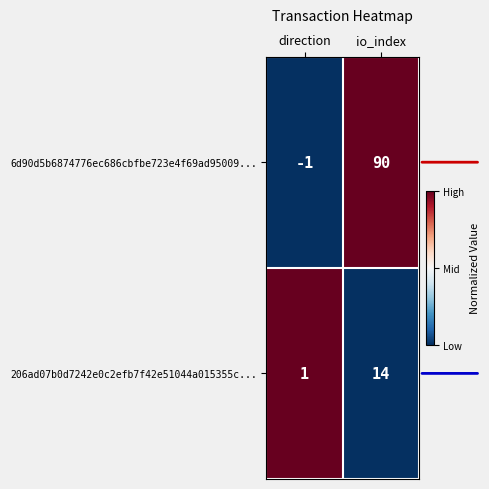

Count the number of data series in this chart.

2